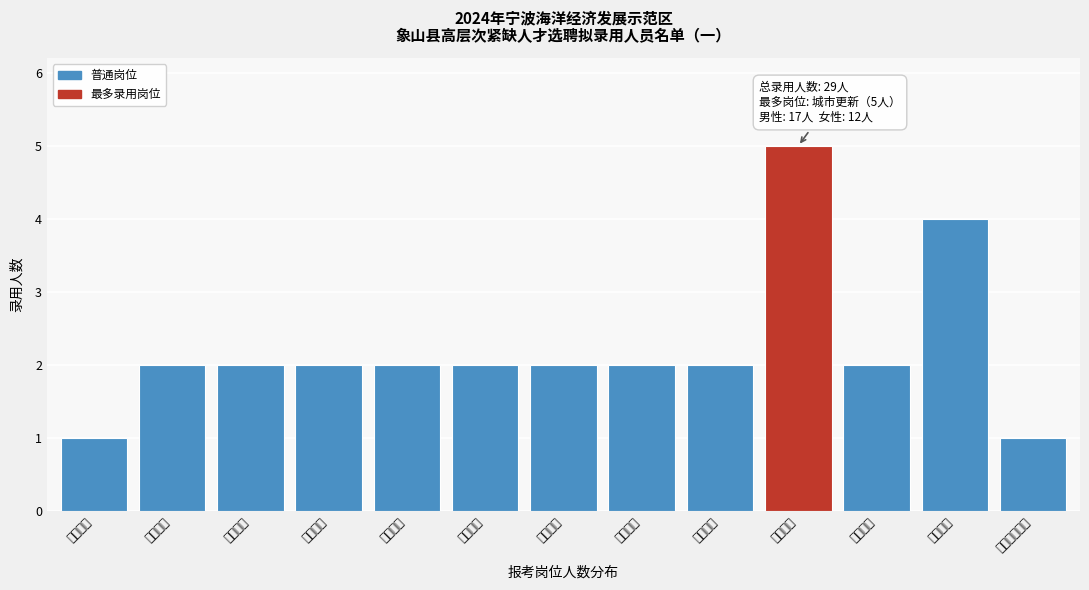

Reading left to right, list all the values displayed in this chart.

综合管理=1	绿色能源=2	临港装备=2	港航物流=2	化工新材=2	滨海文旅=2	现代农业=2	海洋技术=2	数字经济=2	城市更新=5	经济管理=2	社会治理=4	心理健康指导=1